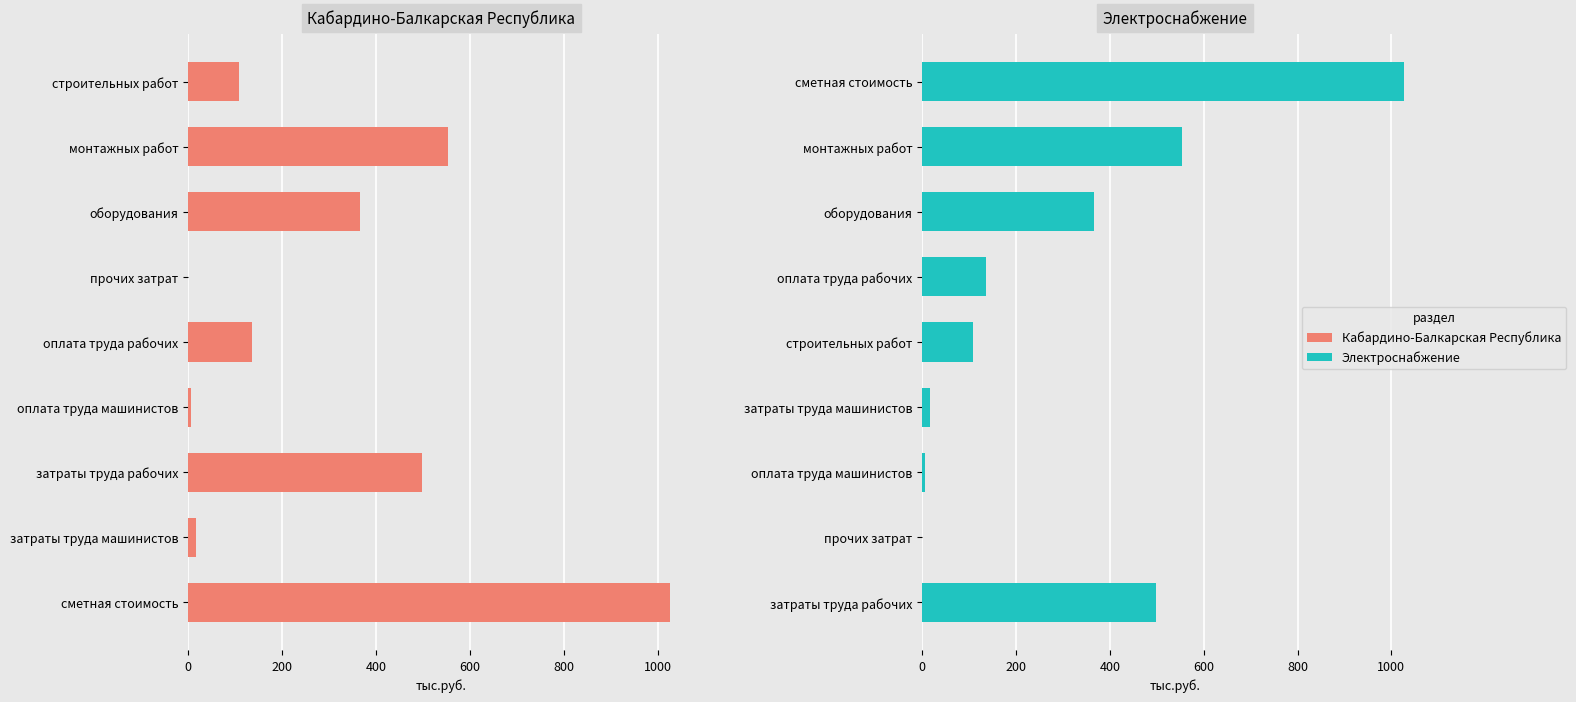

What is the highest value of the Электроснабжение series?

1027.4